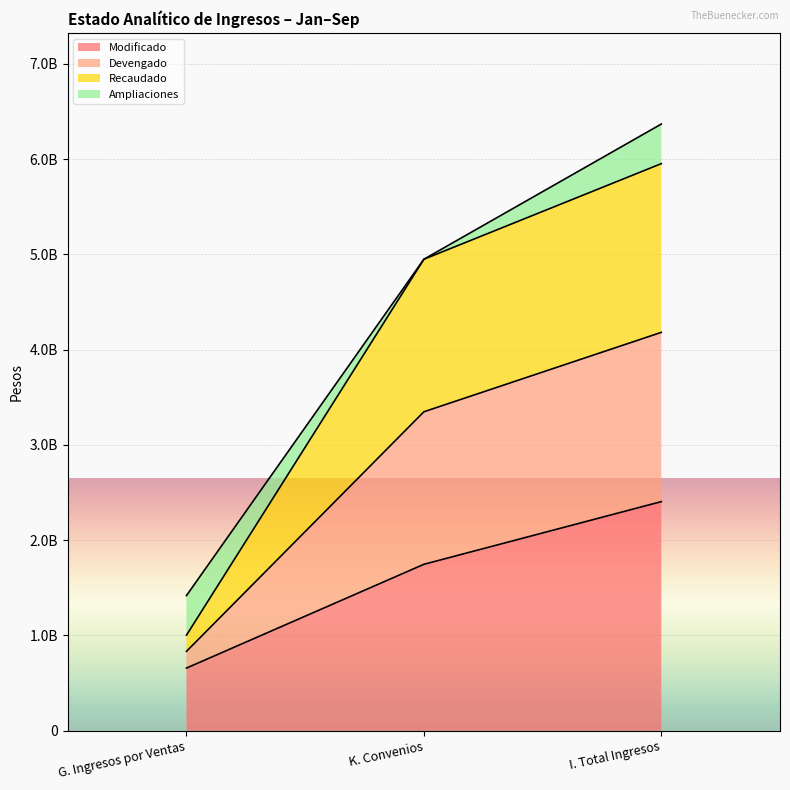

How many data points in Recaudado are less than 3347710147?

1